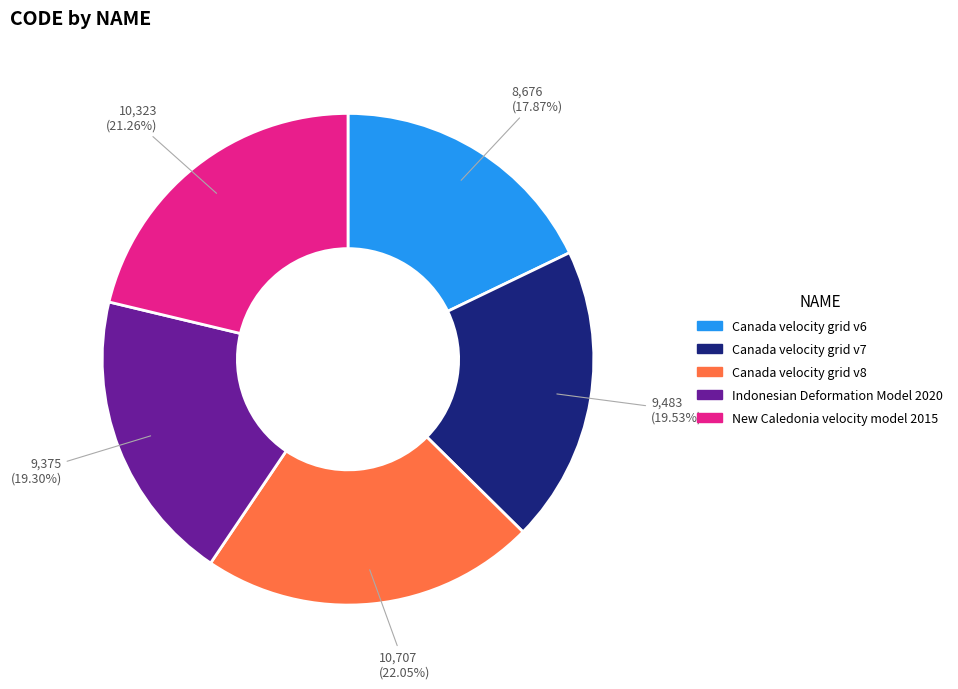

How many segments does this pie chart have?

5